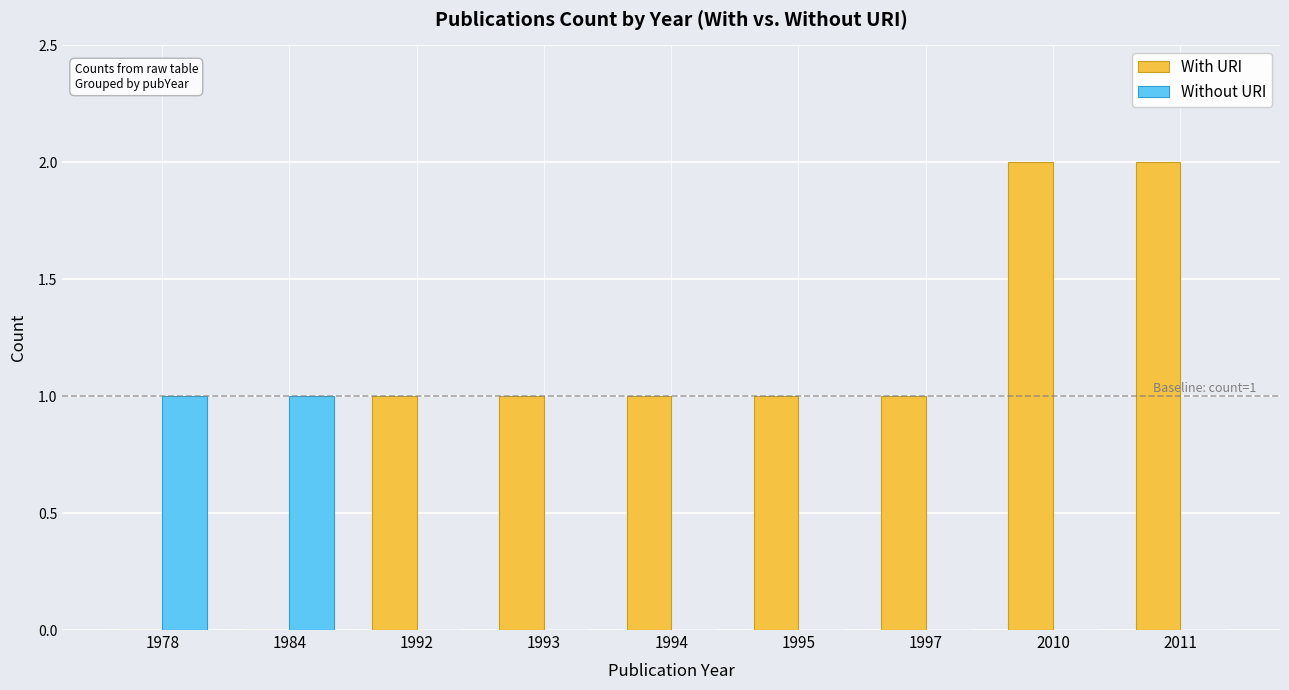

Reading left to right, list all the values displayed in this chart.

With URI: 0	0	1	1	1	1	1	2	2
Without URI: 1	1	0	0	0	0	0	0	0